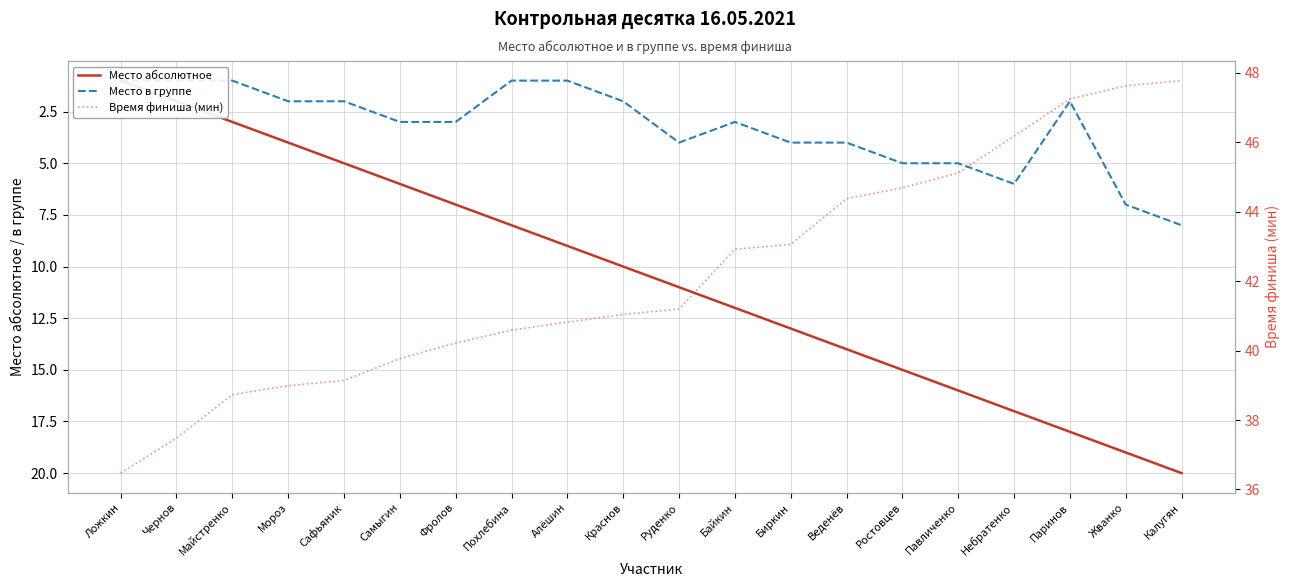

Which has a higher value, Веденёв or Паринов?

Паринов